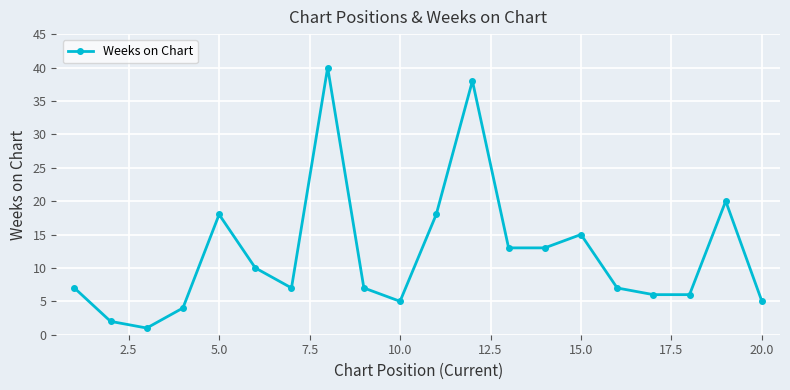

Reading left to right, list all the values displayed in this chart.

7	2	1	4	18	10	7	40	7	5	18	38	13	13	15	7	6	6	20	5